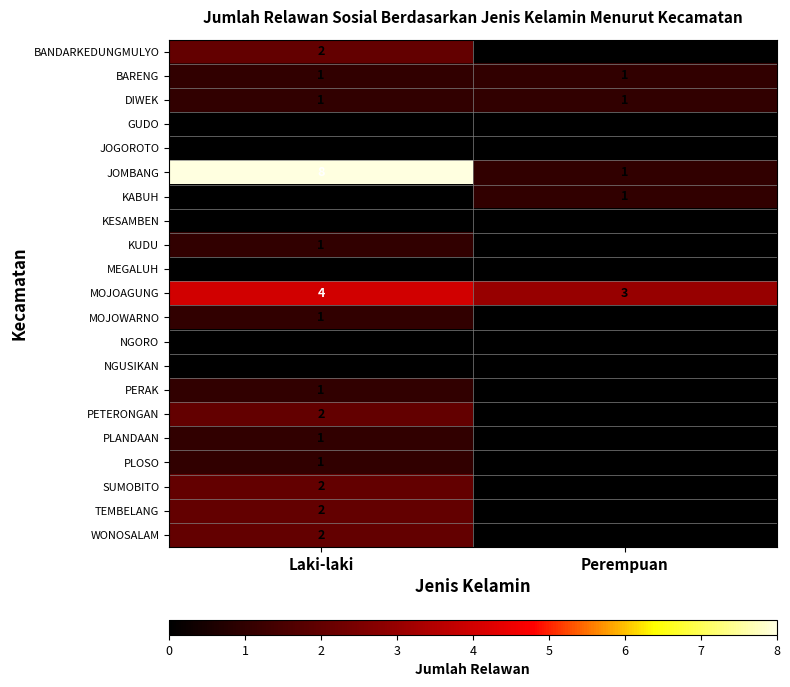

Which series has the largest total across all categories?

JOMBANG